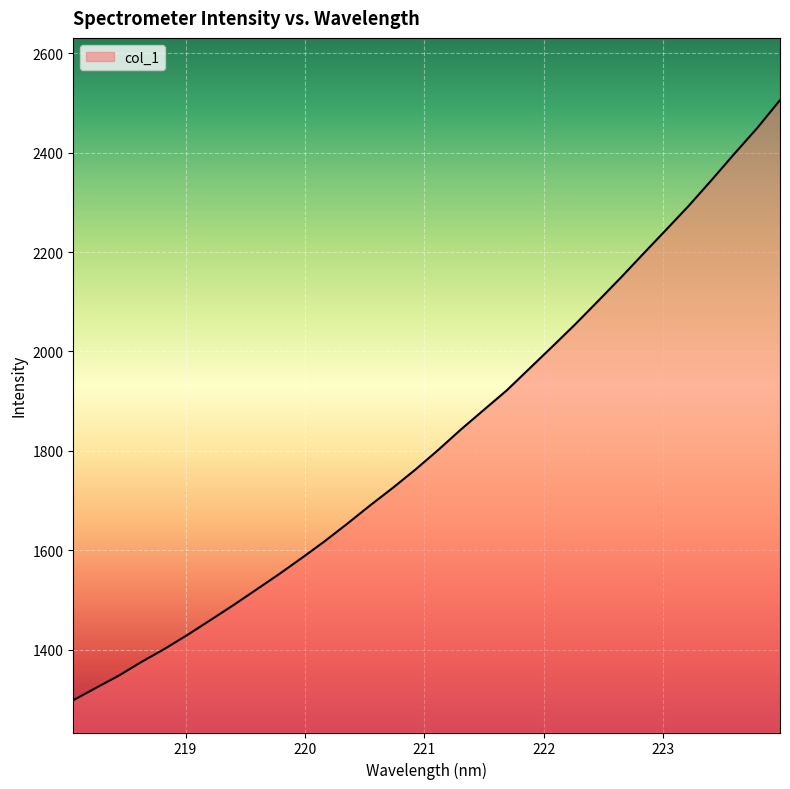

What is the difference between the maximum and minimum values?

1207.5